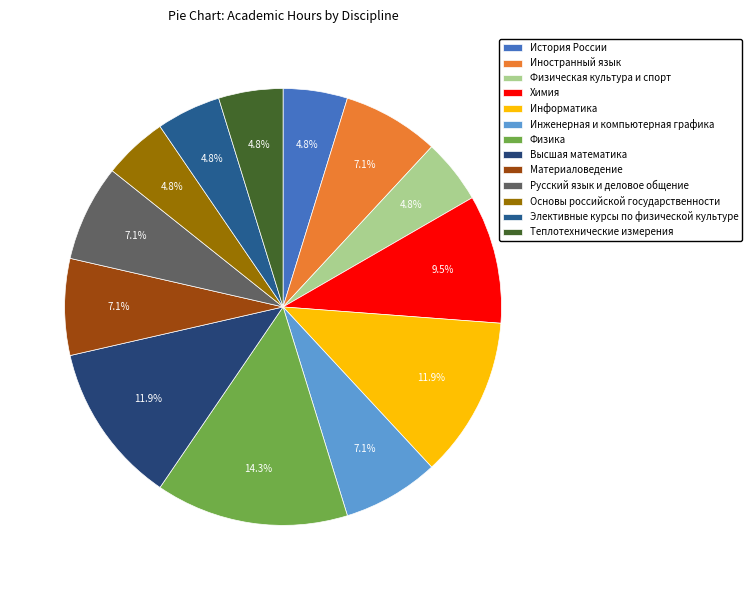

Approximately how many times larger is the value at Теплотехнические измерения compared to Русский язык и деловое общение?

0.7